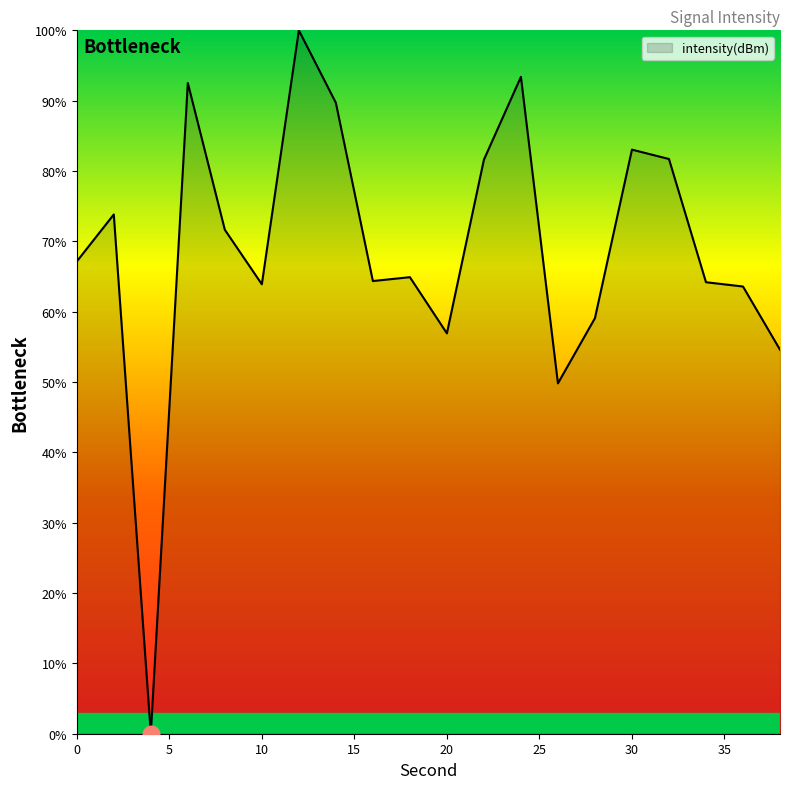

How many lines are shown in the chart?

1